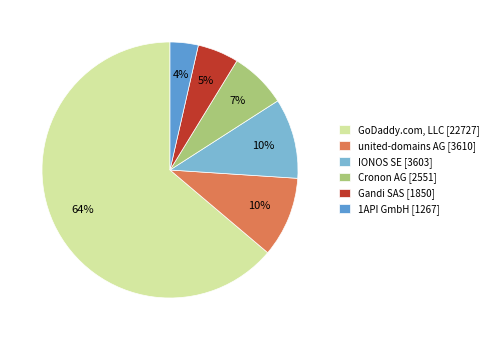

To the nearest percent, what is the combined percentage of united-domains AG [3610] and Cronon AG [2551]?

17%